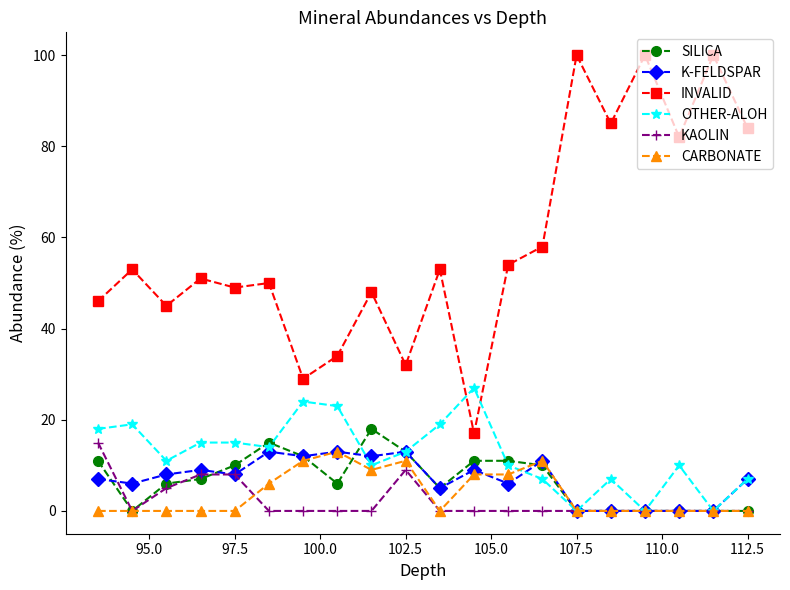

True or false: INVALID has more than 1 points higher than both neighbors.

True